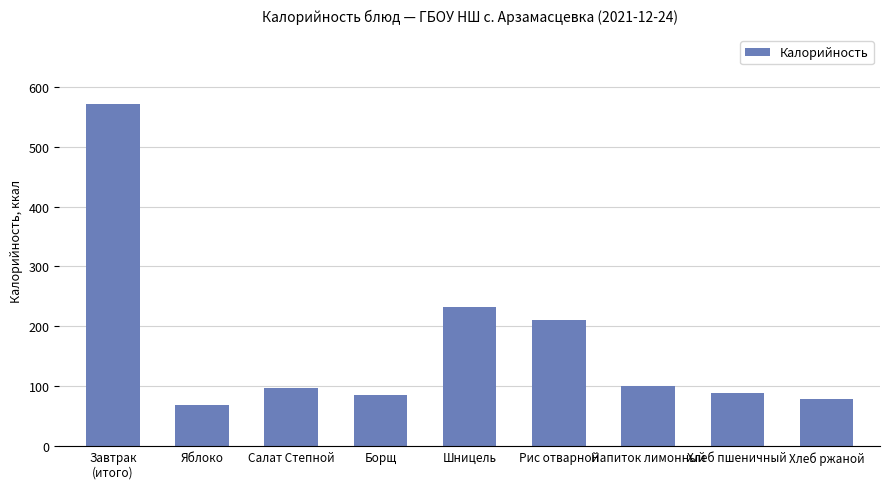

What is the sum of all values?

1532